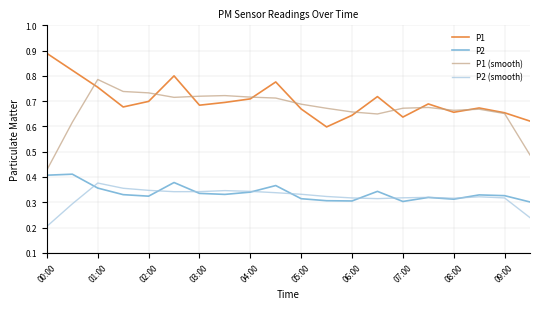

True or false: P2 (smooth) and P1 (smooth) intersect in this chart.

False